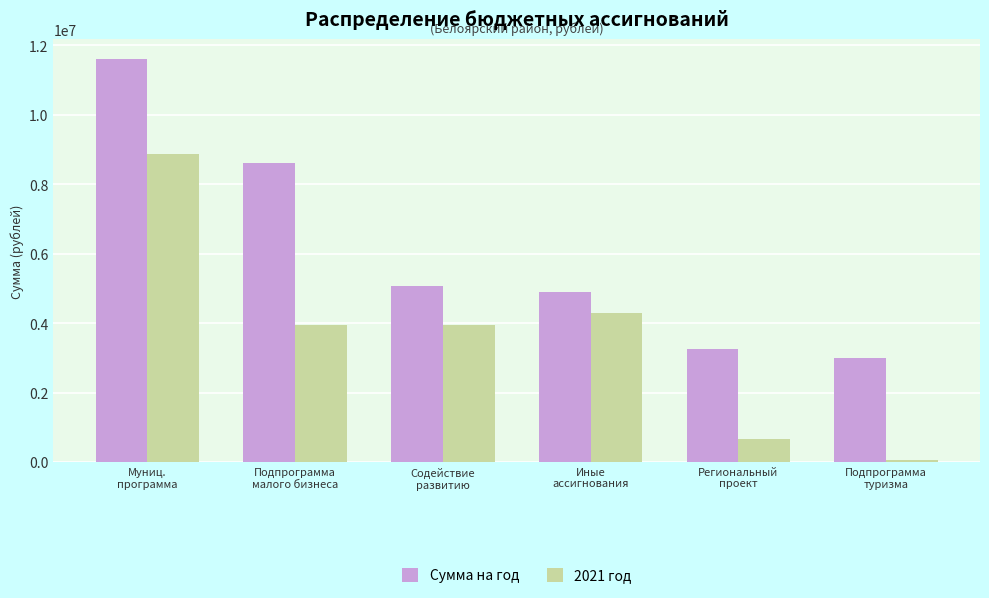

Which series has the largest range (max minus min)?

2021 год